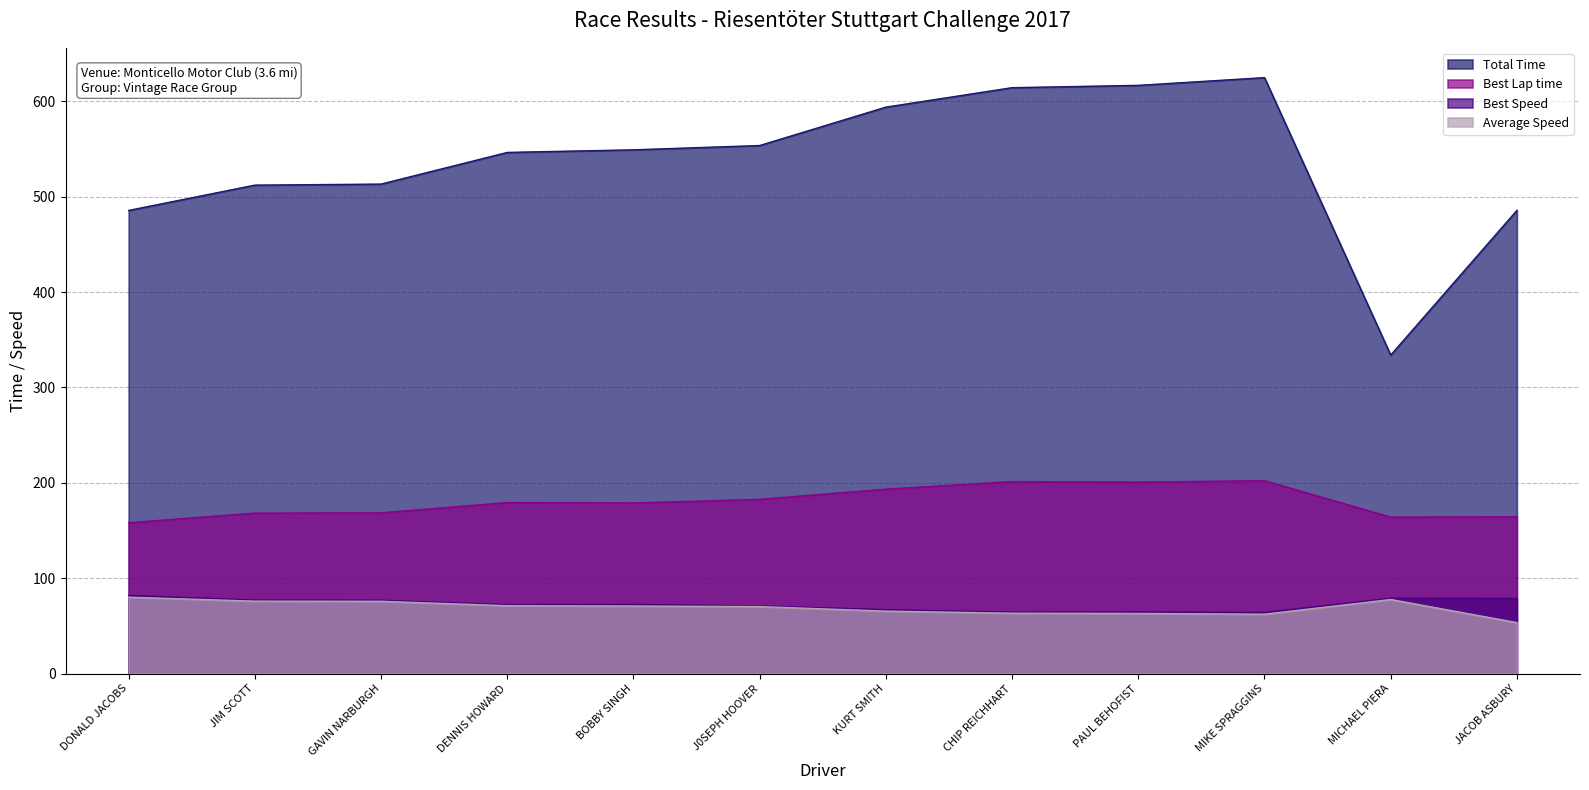

What value does the Total Time series have at JIM SCOTT?

512.1